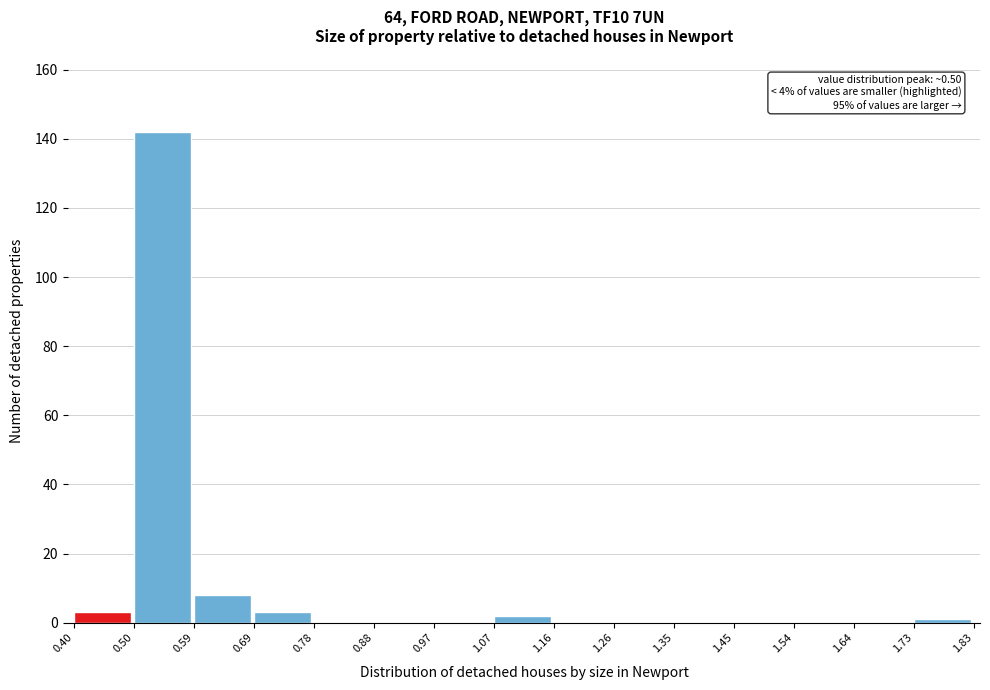

Which range on the x-axis has the tallest bar?

0.50 to 0.59